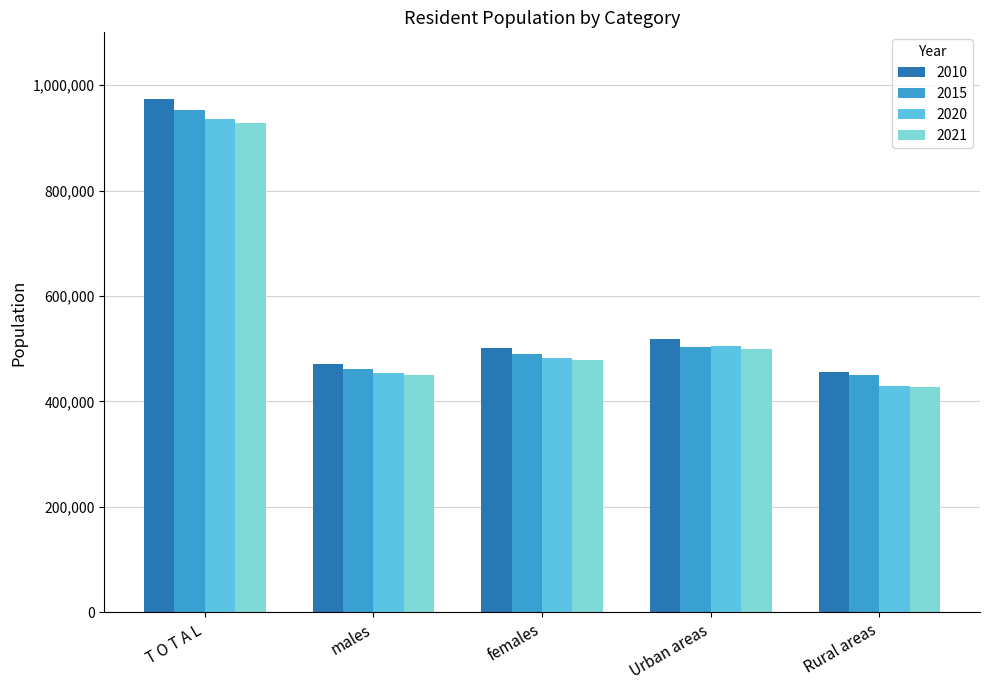

Reading left to right, extract all data points from this chart.

2010: 972986	471012	501974	517927	455059
2015: 952557	461857	490700	503128	449429
2020: 936000	453513	482487	506153	429847
2021: 928070	449432	478638	500237	427833